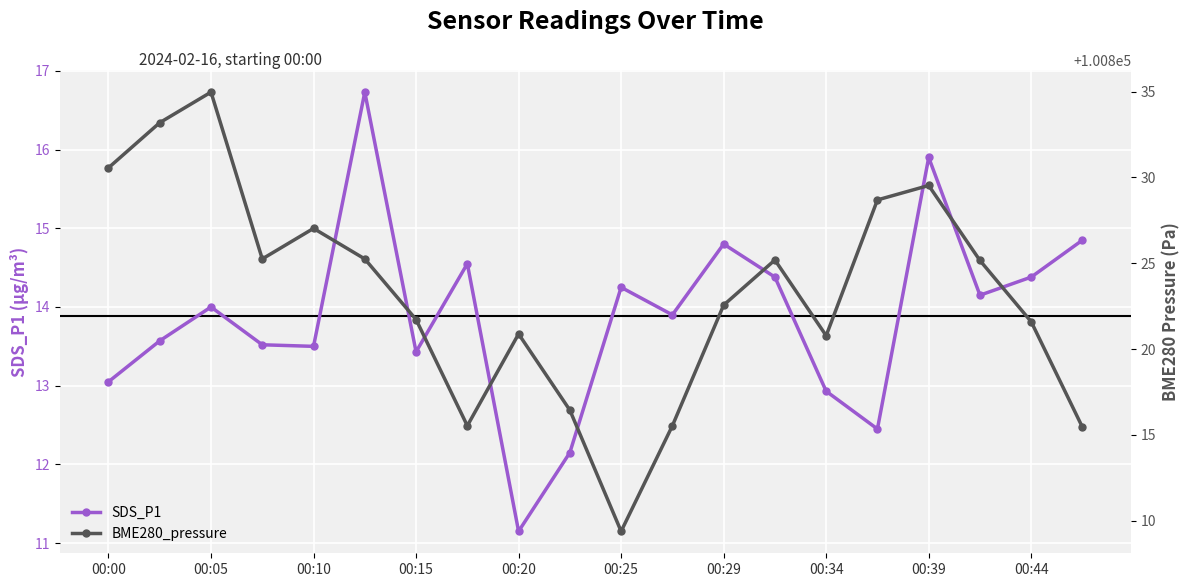

How many lines are shown in the chart?

2